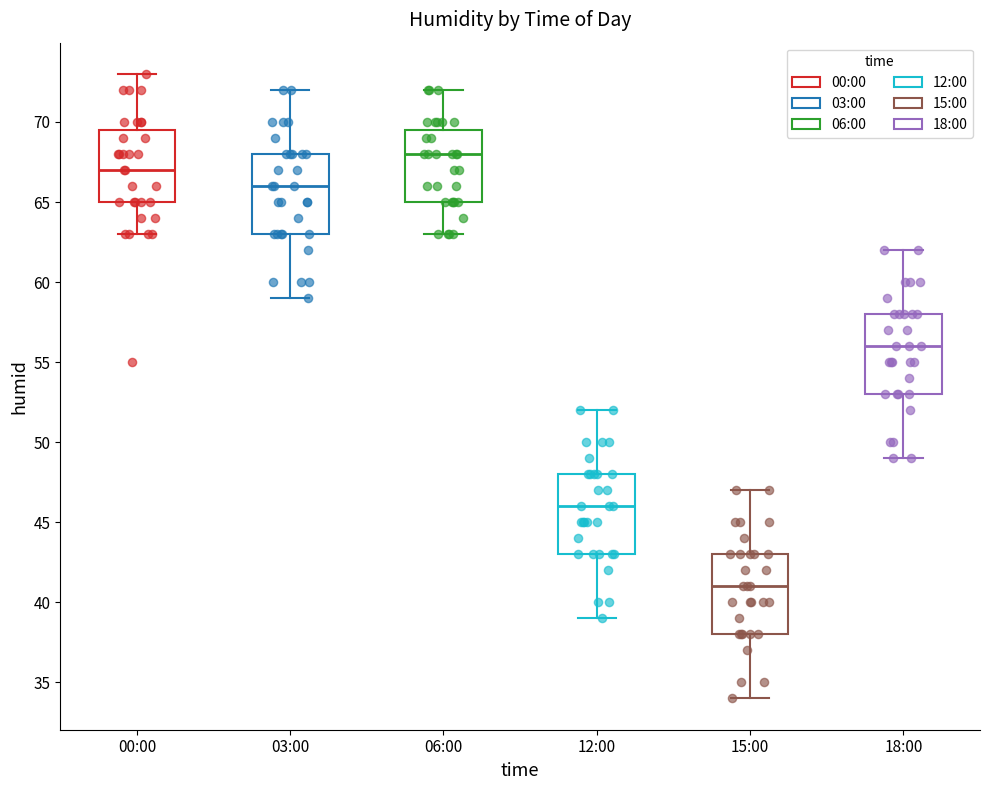

Reading left to right, read every box against the y-axis: the position of its median line, the range the box covers, and the ends of its whiskers. The values are not printed on the chart, so give them approximately, as read against the axis.

00:00: median 67.0, box 65.0 to 69.5, whiskers 63.0 to 73.0
03:00: median 66.0, box 63.0 to 68.0, whiskers 59.0 to 72.0
06:00: median 68.0, box 65.0 to 69.5, whiskers 63.0 to 72.0
12:00: median 46.0, box 43.0 to 48.0, whiskers 39.0 to 52.0
15:00: median 41.0, box 38.0 to 43.0, whiskers 34.0 to 47.0
18:00: median 56.0, box 53.0 to 58.0, whiskers 49.0 to 62.0